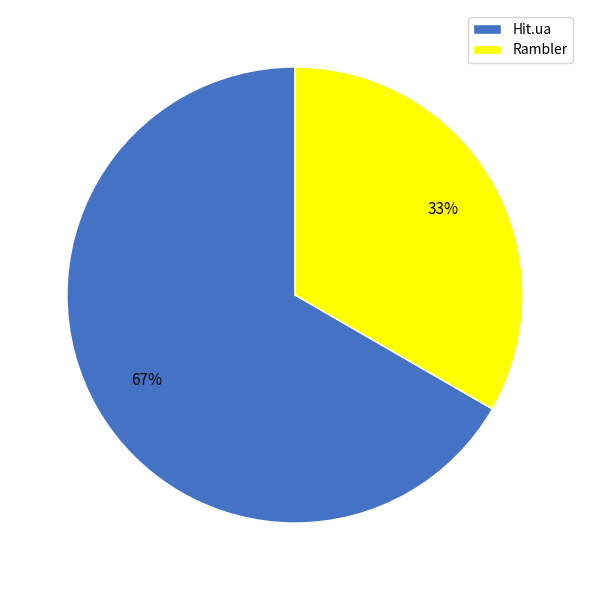

To the nearest percent, what is the combined percentage of Hit.ua and Rambler?

100%